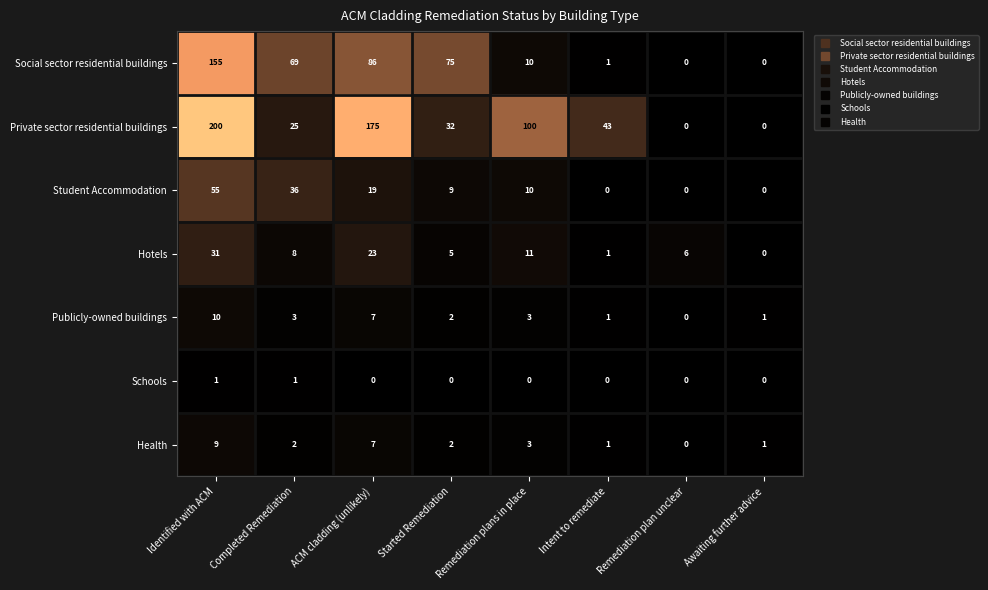

Rank the series by their maximum value, from highest to lowest.

Private sector residential buildings, Social sector residential buildings, Student Accommodation, Hotels, Publicly-owned buildings, Health, Schools